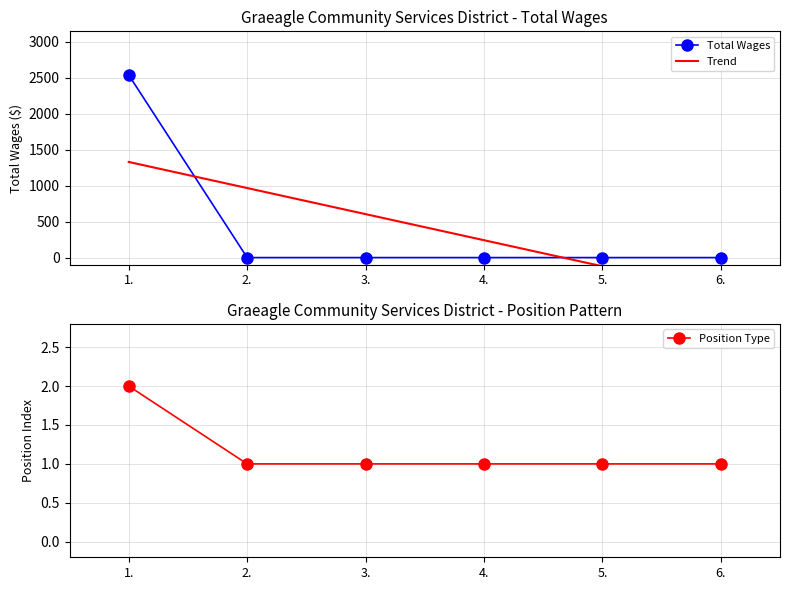

The value of Position Type at 4. is 1.0. True or false?

True